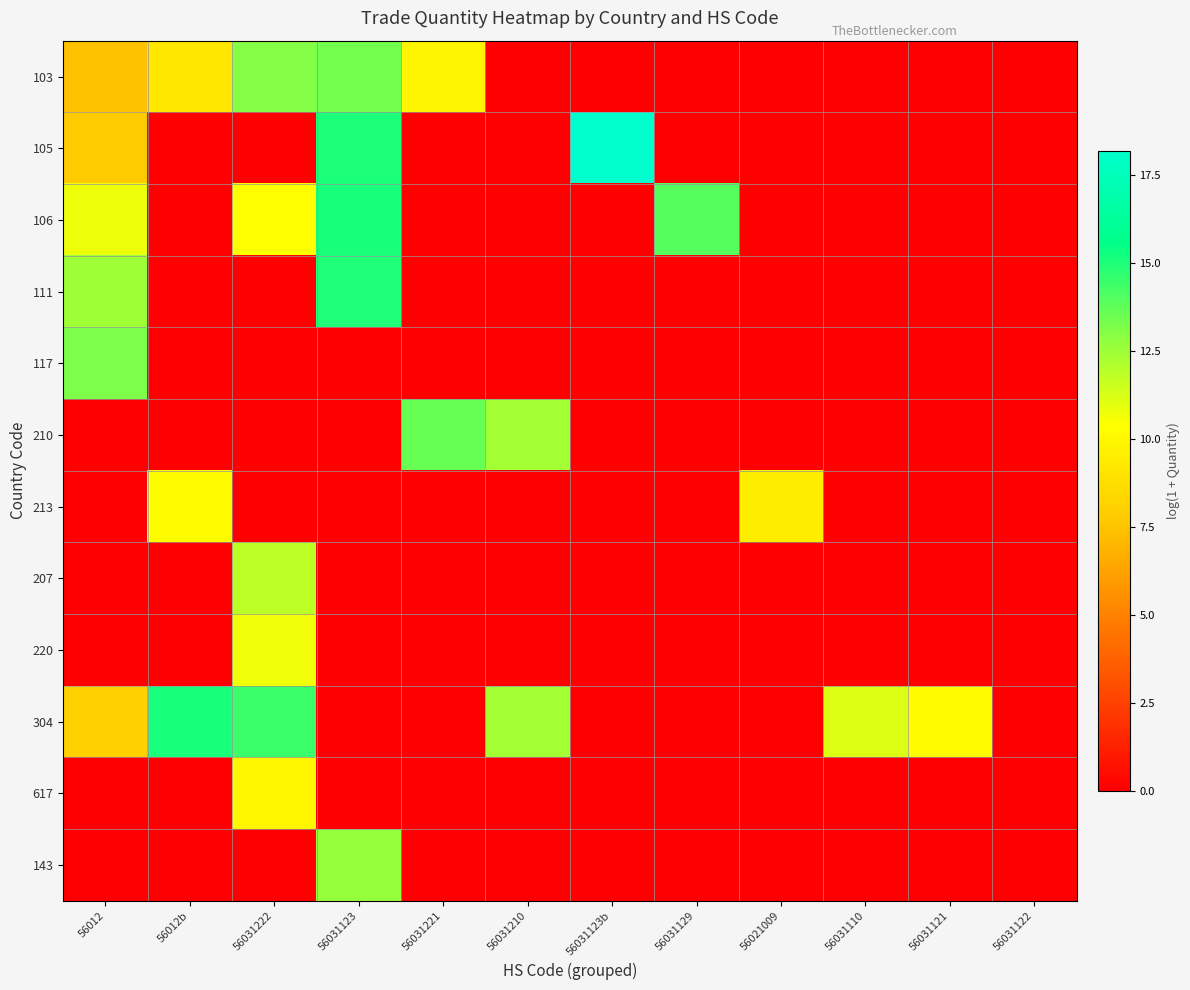

At how many categories does at least one series exceed 4?

11